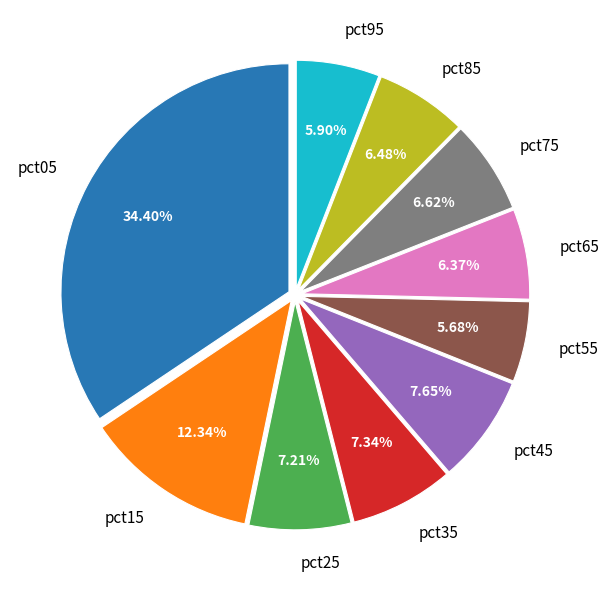

Which has a higher value, pct25 or pct05?

pct05